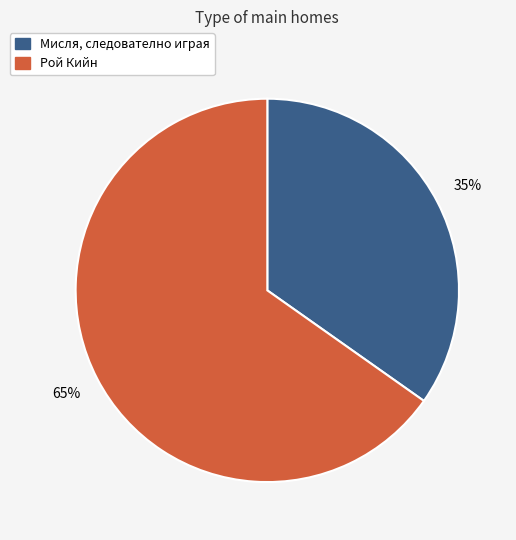

What is the ratio of the value at Мисля, следователно играя to the value at Рой Кийн?

0.5